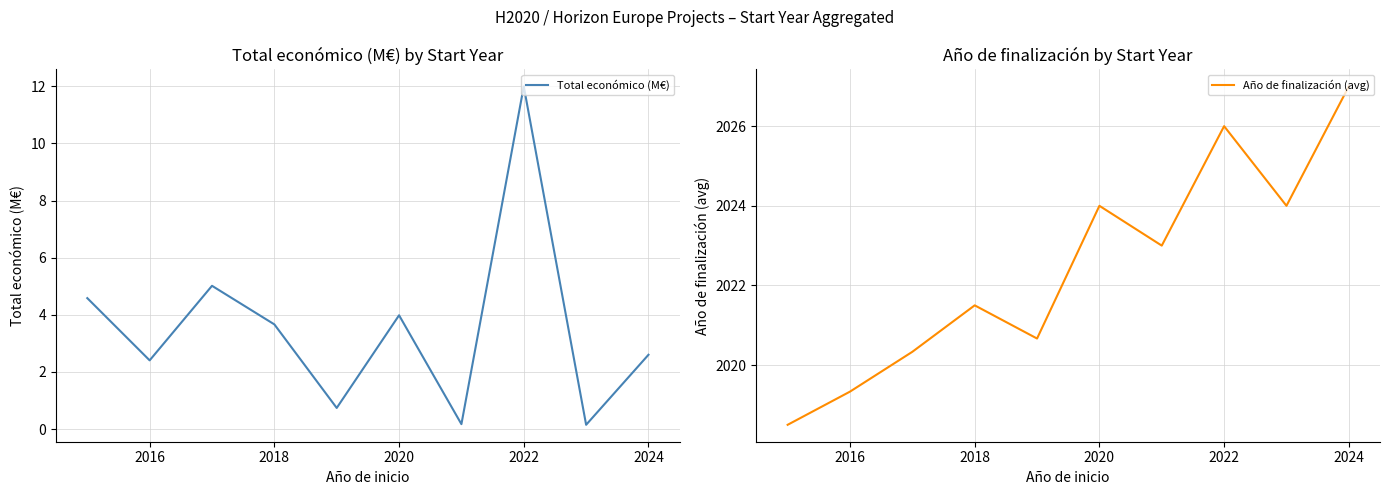

Where does the Año de finalización (avg) series first go above 2023?

2020